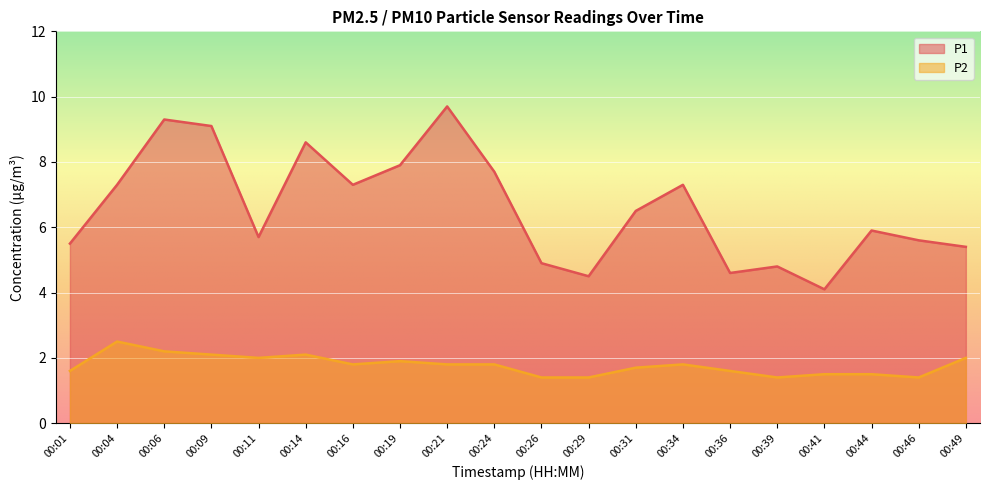

At which category does the chart reach its minimum across all series?

00:26